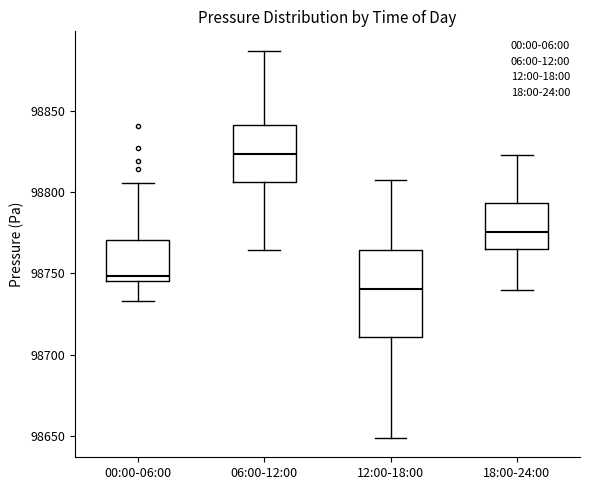

Reading left to right, read every box against the y-axis: the position of its median line, the range the box covers, and the ends of its whiskers. The values are not printed on the chart, so give them approximately, as read against the axis.

00:00-06:00: median 98750, box 98745 to 98770, whiskers 98735 to 98805
06:00-12:00: median 98825, box 98805 to 98840, whiskers 98765 to 98885
12:00-18:00: median 98740, box 98710 to 98765, whiskers 98650 to 98810
18:00-24:00: median 98775, box 98765 to 98795, whiskers 98740 to 98825